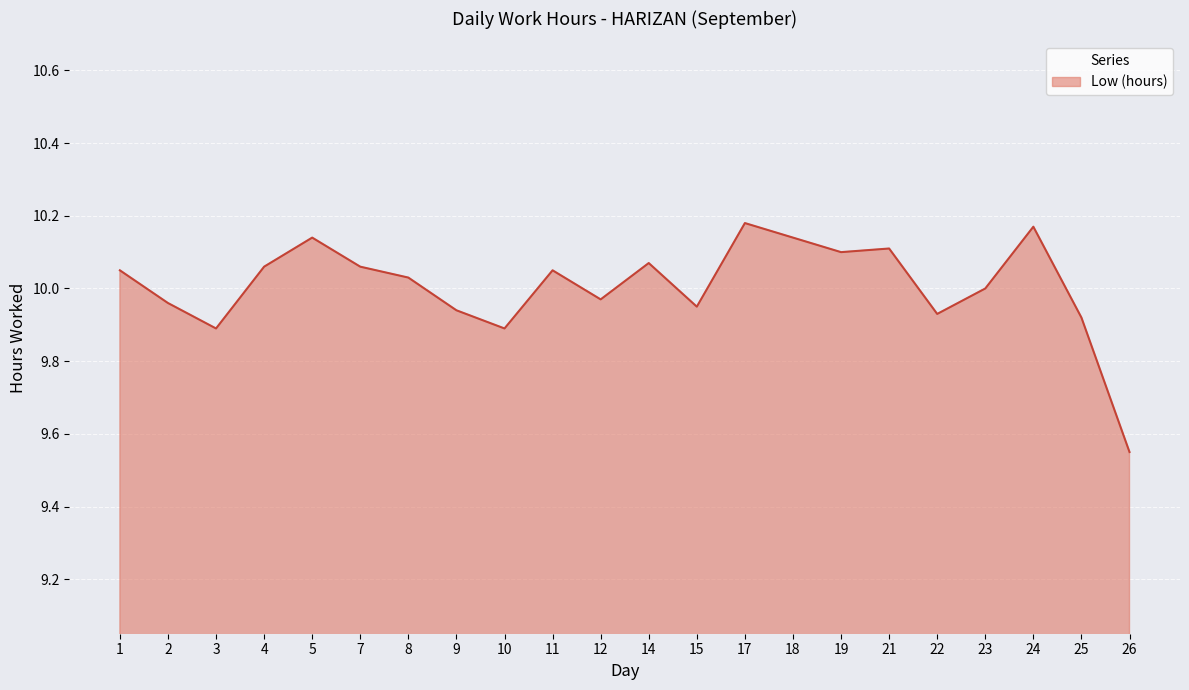

Which category has the lowest value across all series?

26